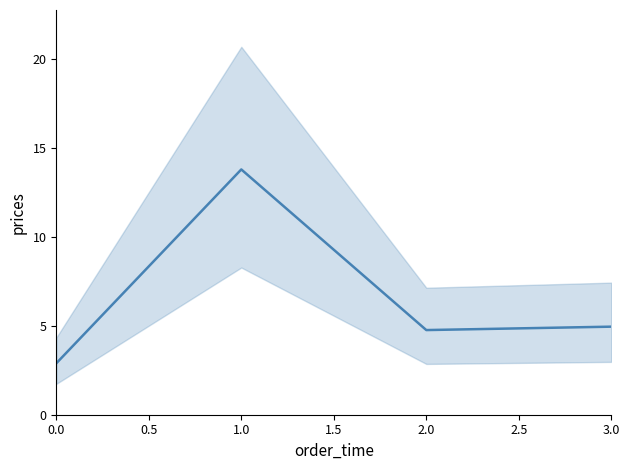

What is the difference between the maximum and minimum values?

10.9